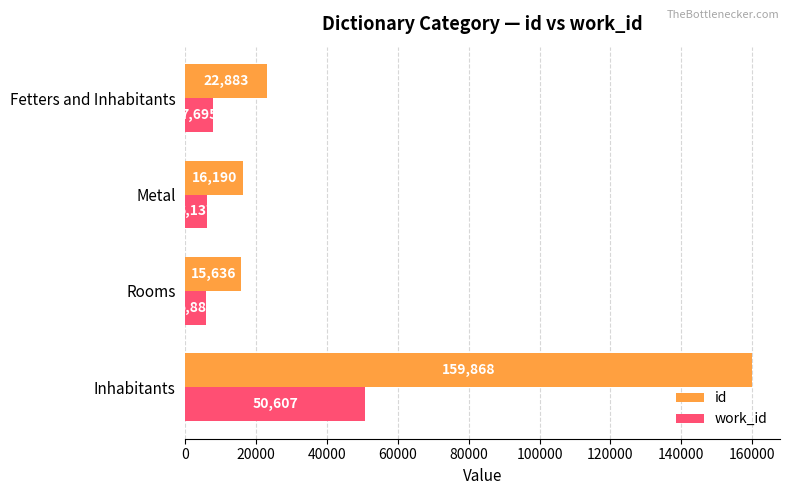

What is the difference between the id values at Metal and Rooms?

554